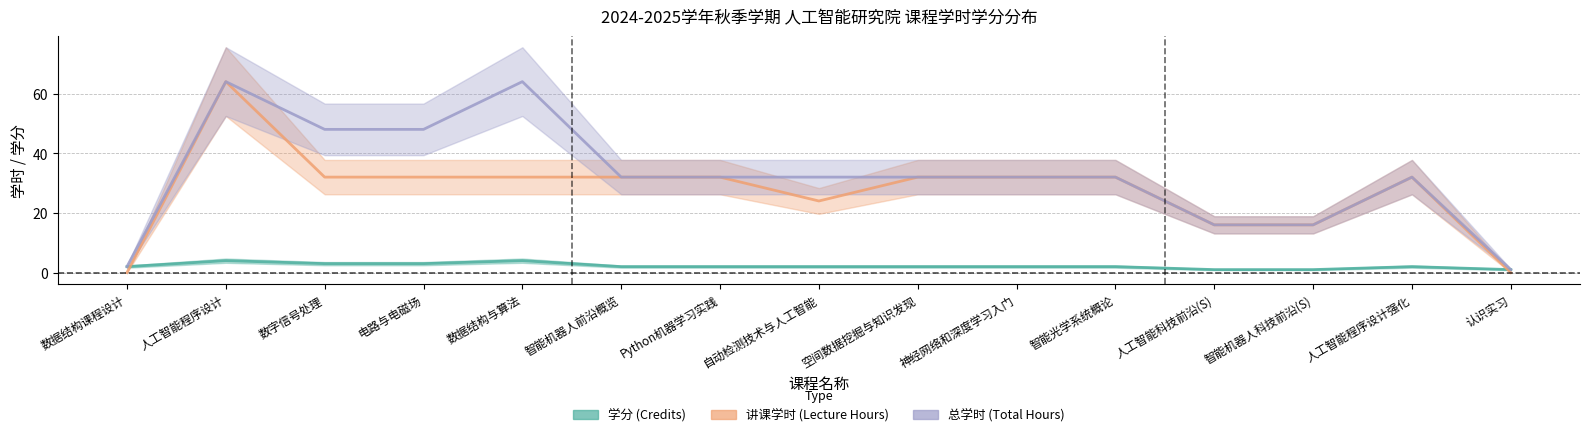

How many lines are shown in the chart?

3